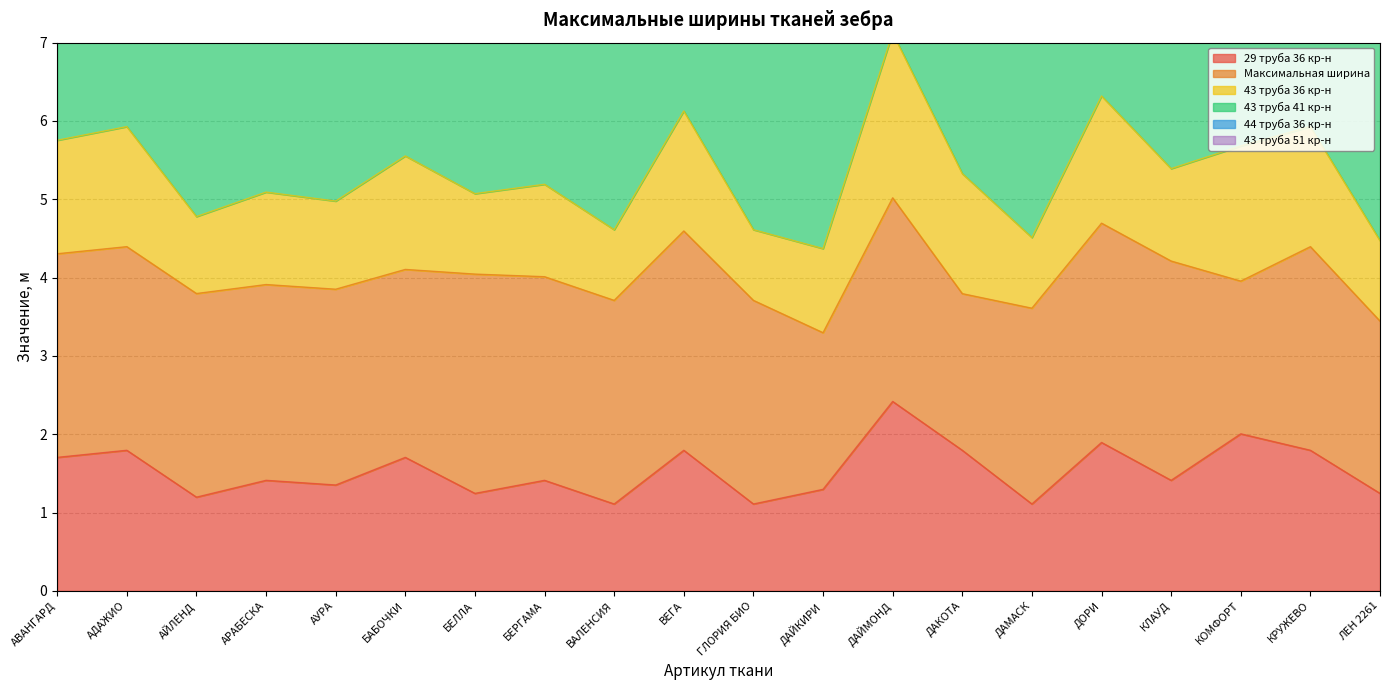

What position from the right is АУРА?

16